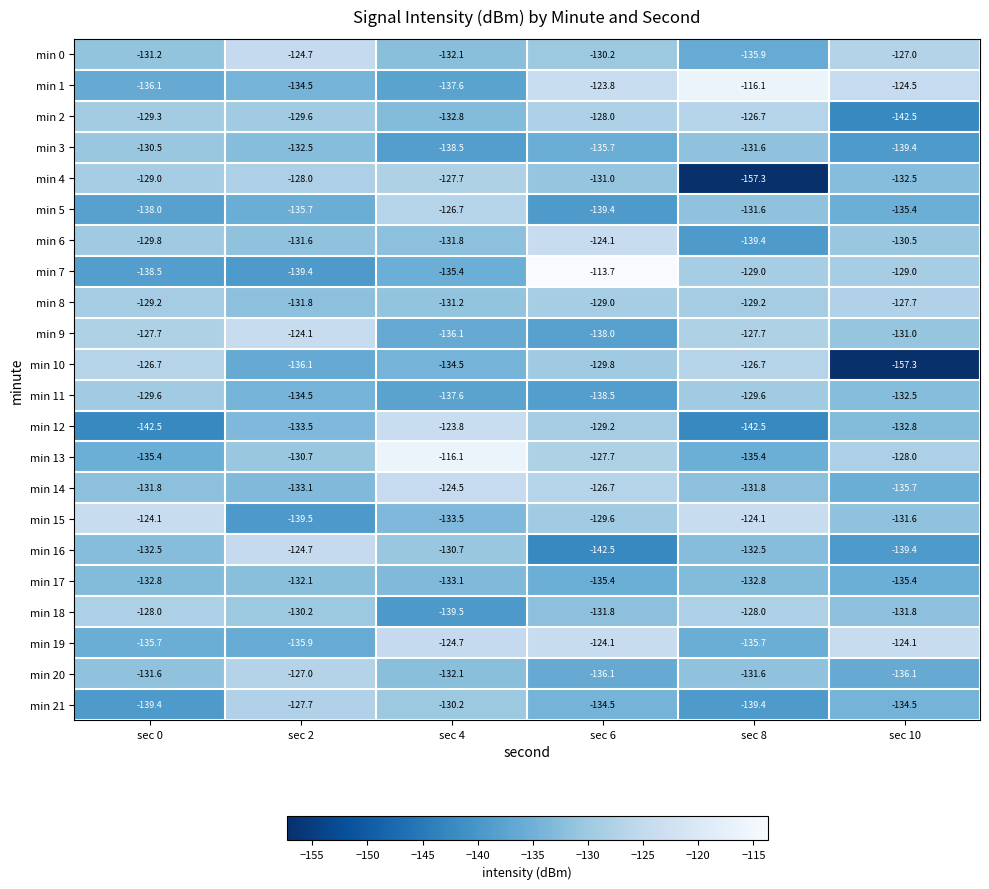

What is the smallest value displayed?

-157.3